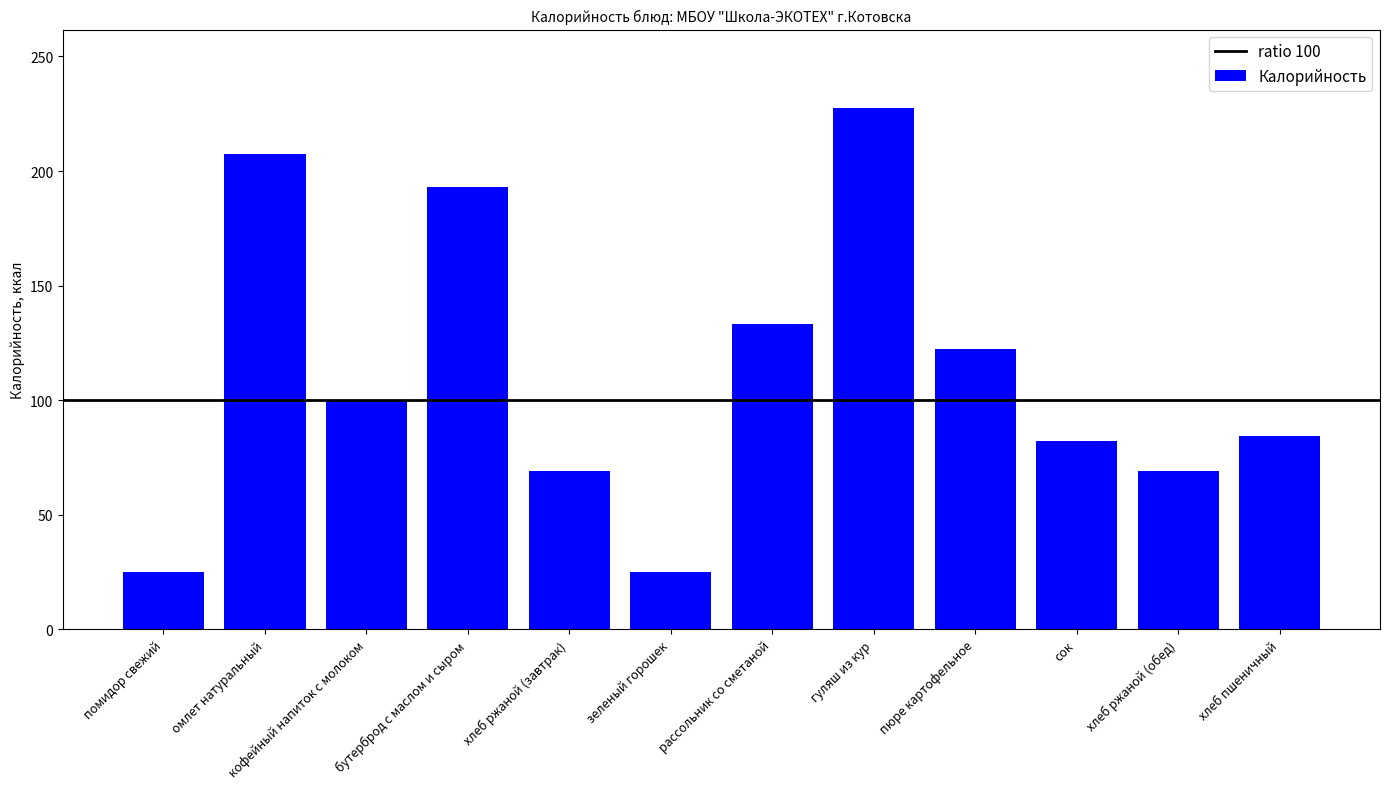

Count the number of categories in the chart.

12